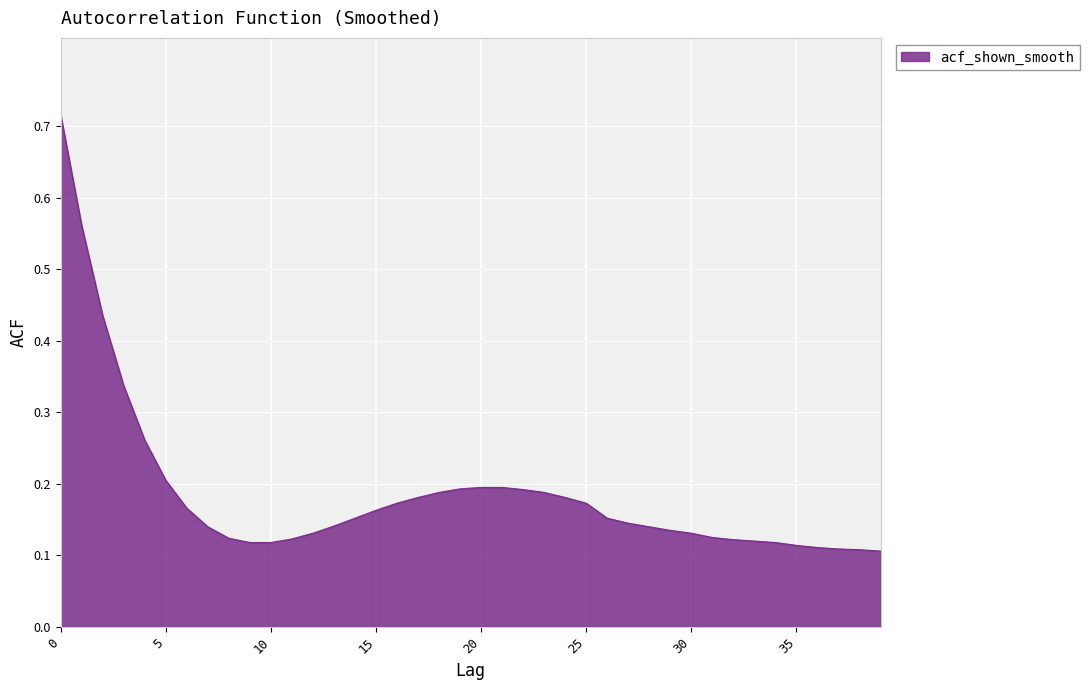

What is the smallest value displayed?

0.1